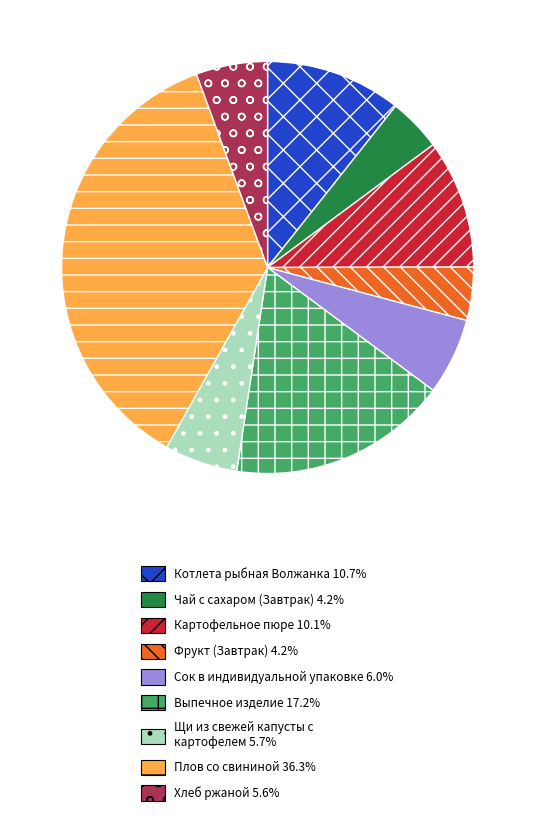

Approximately how many times larger is the value at Картофельное пюре compared to Котлета рыбная Волжанка?

0.9